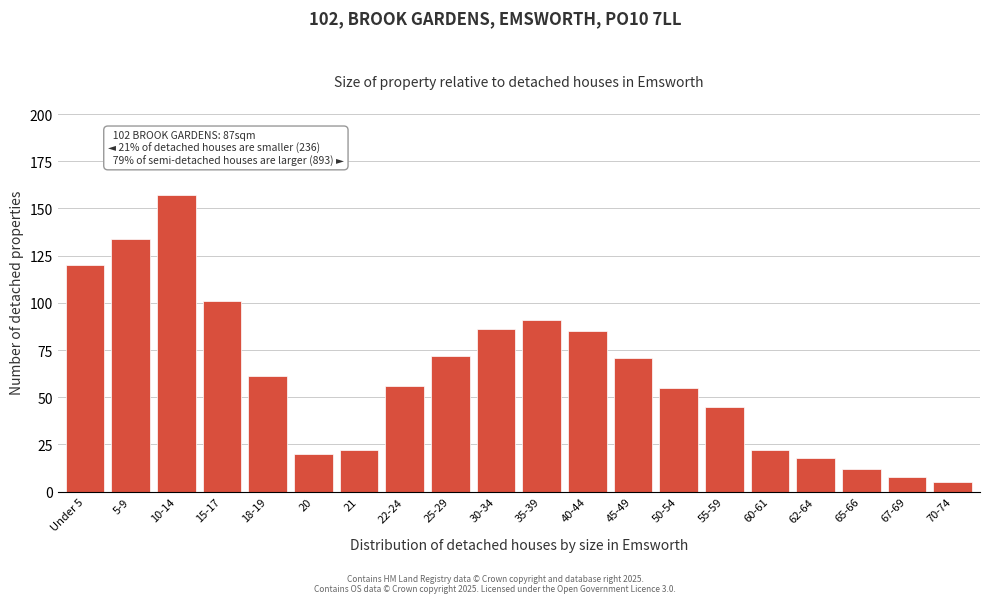

Reading left to right, extract all data points from this chart.

Under 5=120	5-9=134	10-14=157	15-17=101	18-19=61	20=20	21=22	22-24=56	25-29=72	30-34=86	35-39=91	40-44=85	45-49=71	50-54=55	55-59=45	60-61=22	62-64=18	65-66=12	67-69=8	70-74=5